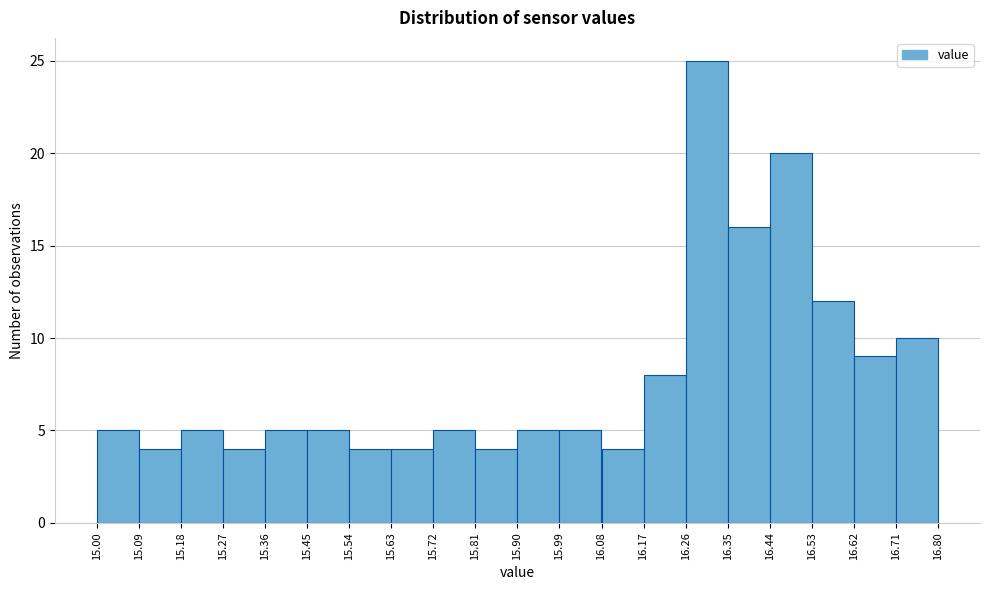

Over which range of the x-axis is the bar tallest?

16.26 to 16.35